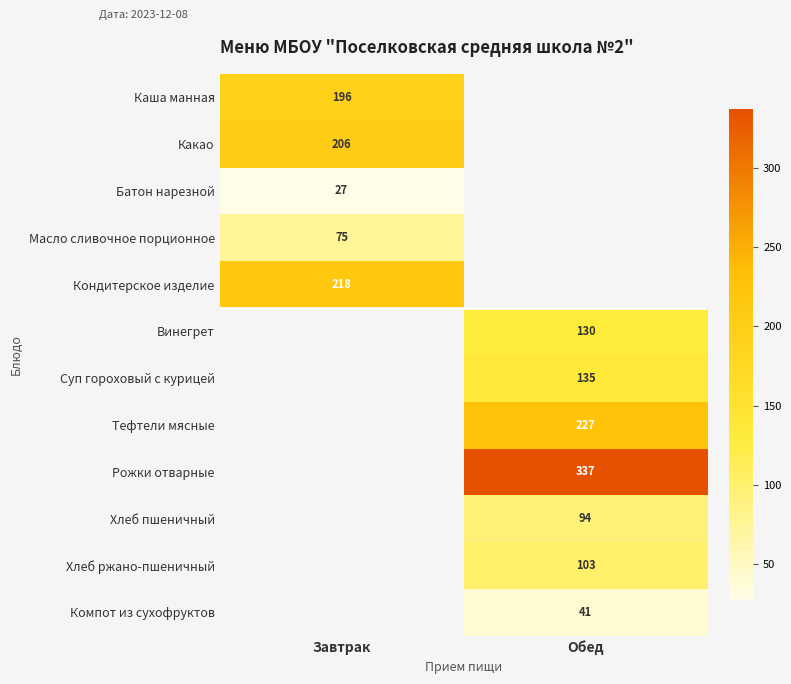

What is the minimum value shown in the chart?

27.0